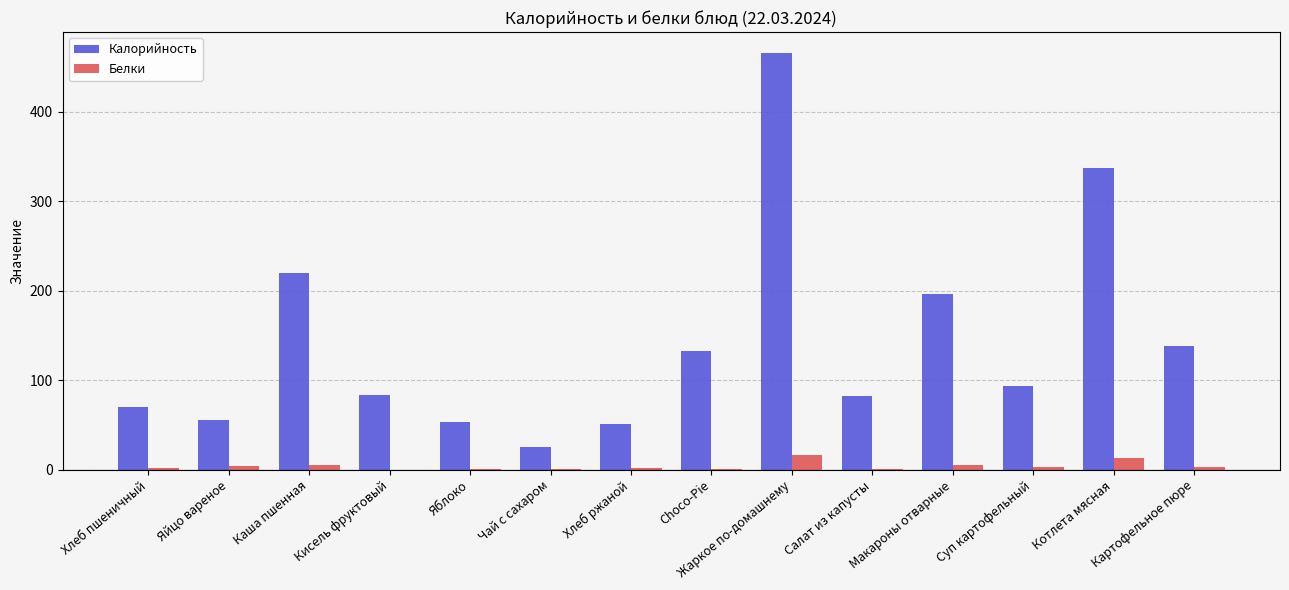

What are all the series names shown in the legend?

Калорийность, Белки